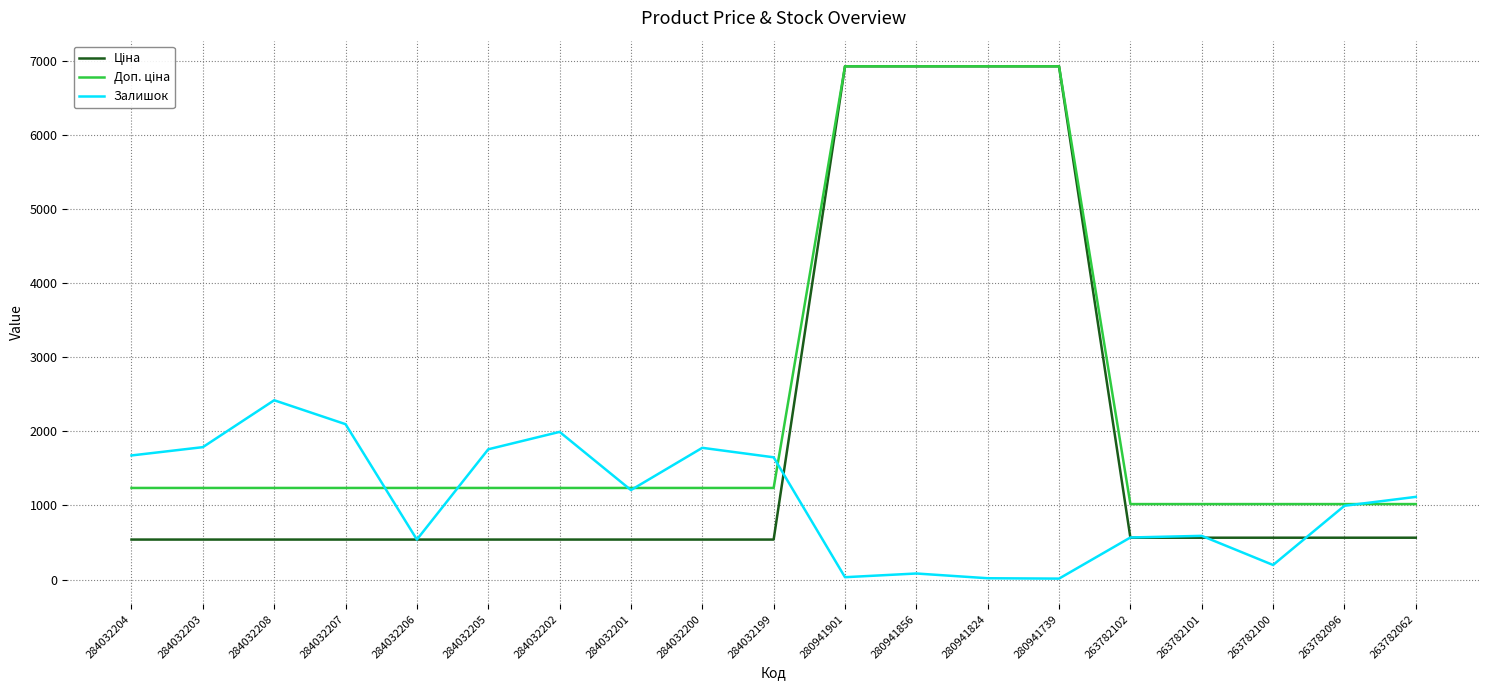

What is the maximum value shown in the chart?

6925.7